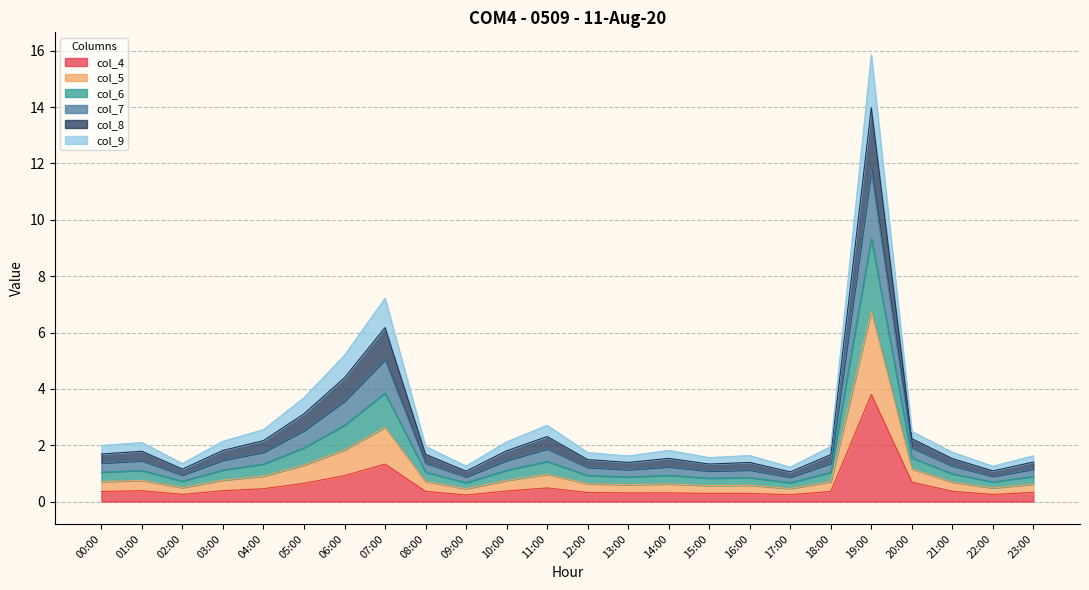

What is the total value across all series at 07:00?

7.2